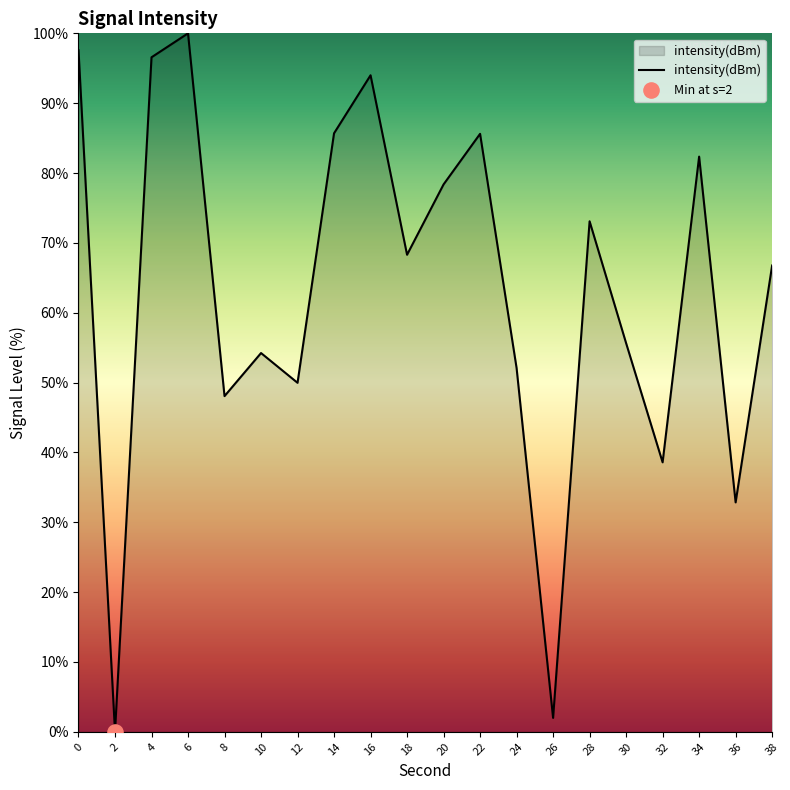

Approximately how many times larger is the value at 6 compared to 24?

1.9